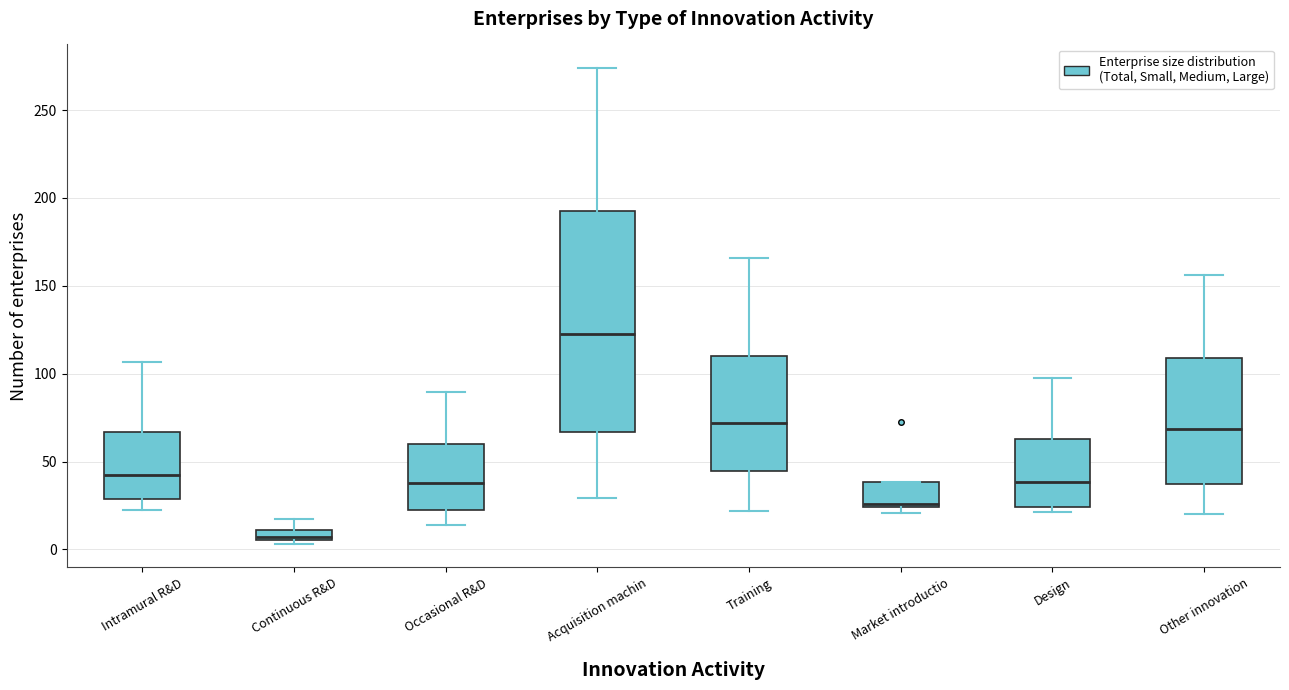

Which box is the tallest, from its lower edge to its upper edge?

Acquisition machin